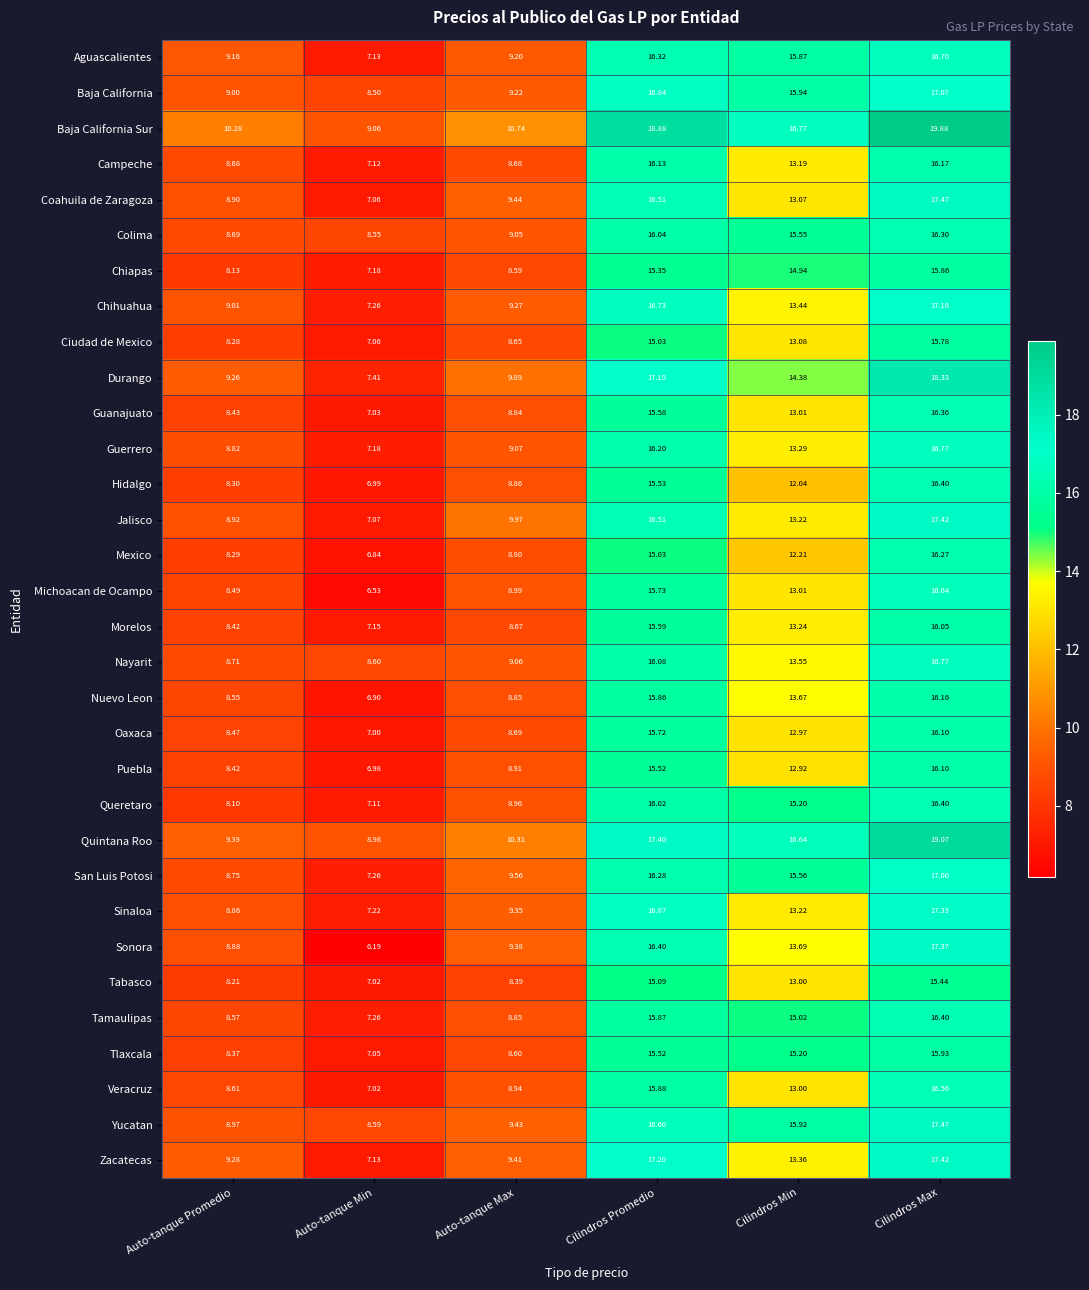

Which series has the largest total across all categories?

Baja California Sur